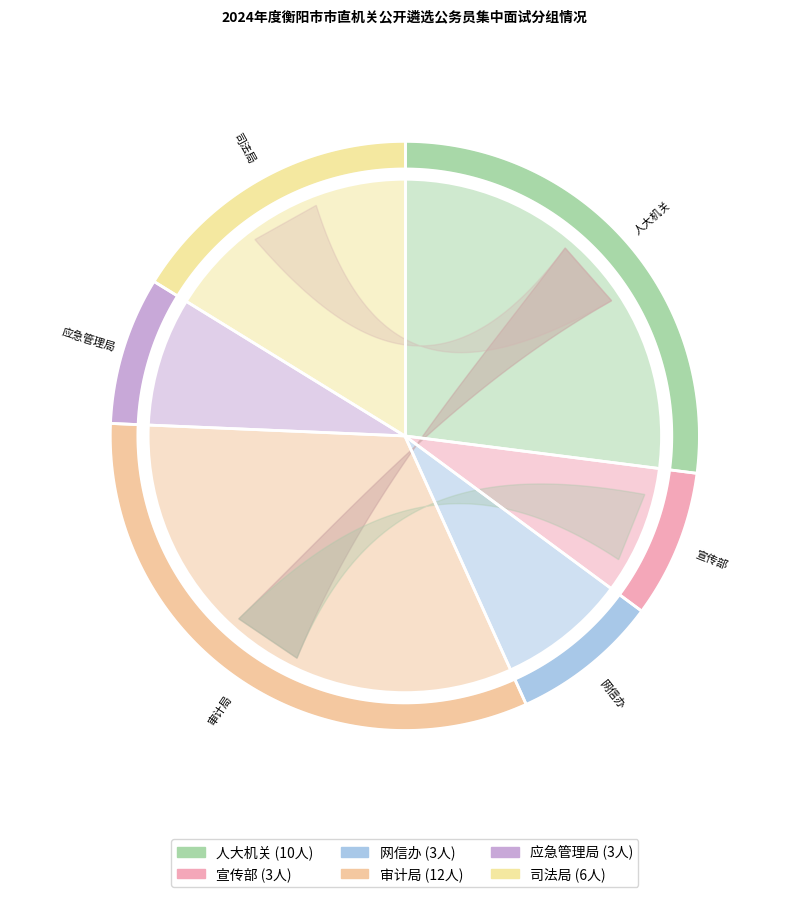

How many segments does this pie chart have?

6